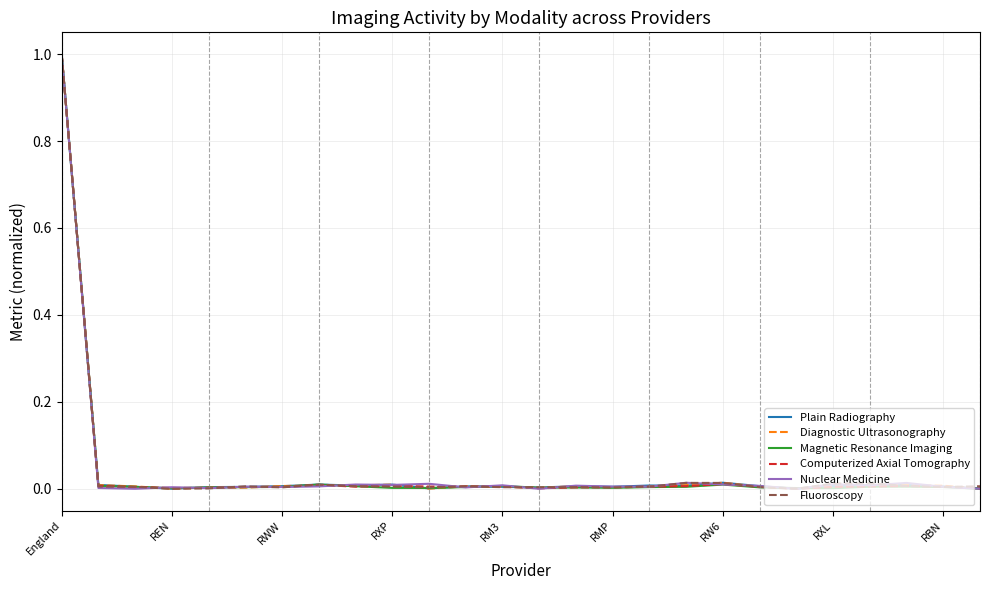

What is the sum of all Diagnostic Ultrasonography values?

1.1